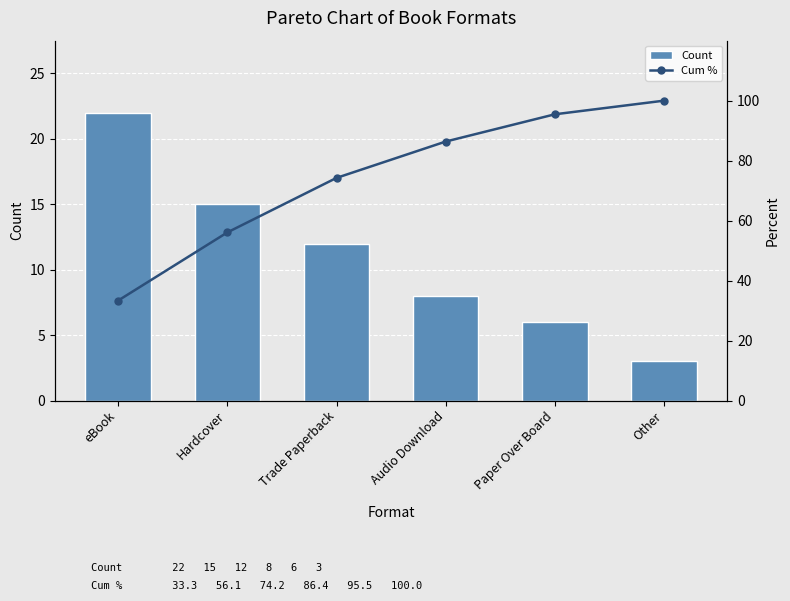

What is the sum of all Count values?

66